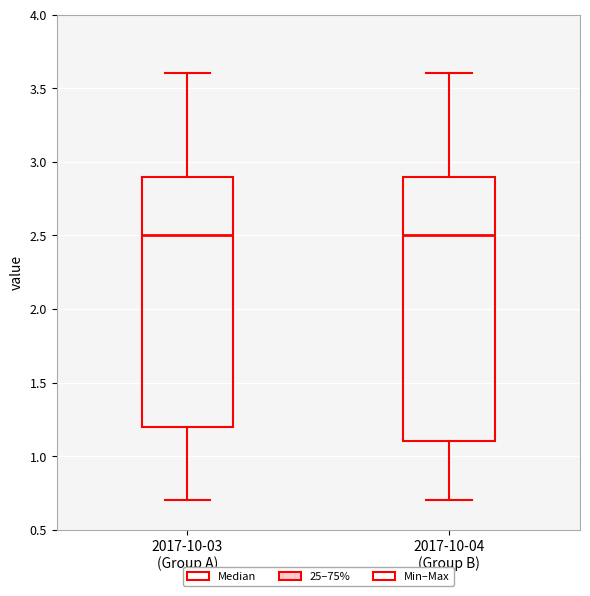

Reading left to right, read every box against the y-axis: the position of its median line, the range the box covers, and the ends of its whiskers. The values are not printed on the chart, so give them approximately, as read against the axis.

2017-10-03 (Group A): median 2.5, box 1.2 to 2.9, whiskers 0.7 to 3.6
2017-10-04 (Group B): median 2.5, box 1.1 to 2.9, whiskers 0.7 to 3.6